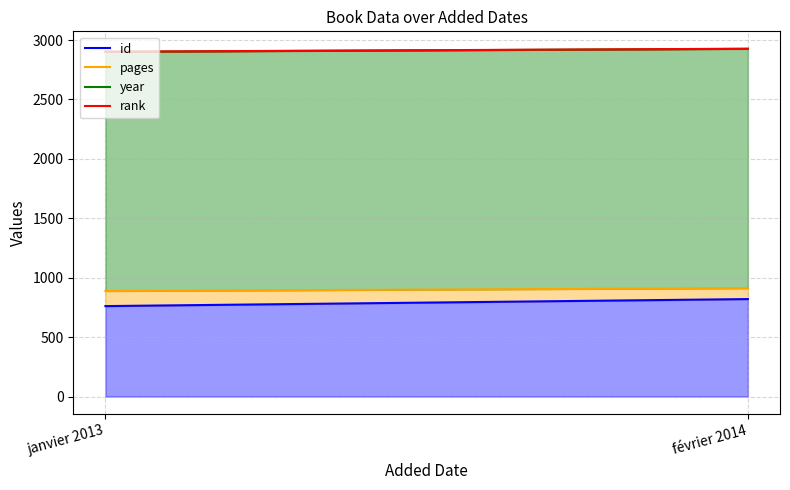

What is the label of the 1st point from the left?

janvier 2013